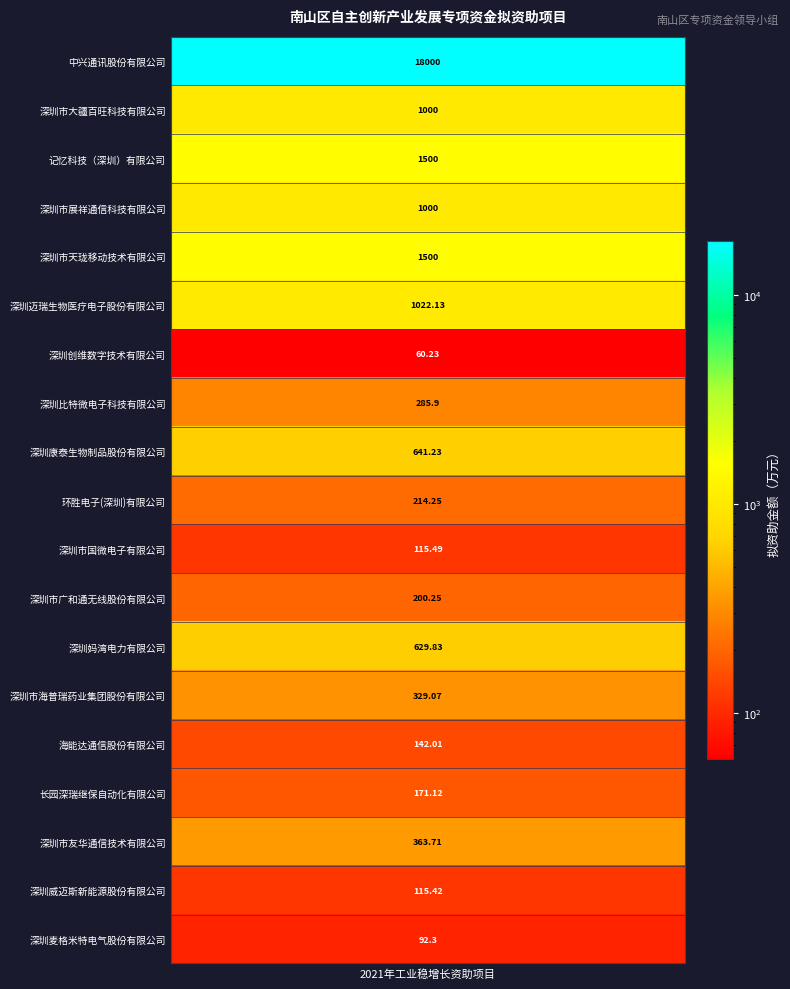

Rank the categories by value from lowest to highest.

深圳创维数字技术有限公司, 深圳麦格米特电气股份有限公司, 深圳威迈斯新能源股份有限公司, 深圳市国微电子有限公司, 海能达通信股份有限公司, 长园深瑞继保自动化有限公司, 深圳市广和通无线股份有限公司, 环胜电子(深圳)有限公司, 深圳比特微电子科技有限公司, 深圳市海普瑞药业集团股份有限公司, 深圳市友华通信技术有限公司, 深圳妈湾电力有限公司, 深圳康泰生物制品股份有限公司, 深圳市大疆百旺科技有限公司, 深圳市展祥通信科技有限公司, 深圳迈瑞生物医疗电子股份有限公司, 记忆科技（深圳）有限公司, 深圳市天珑移动技术有限公司, 中兴通讯股份有限公司